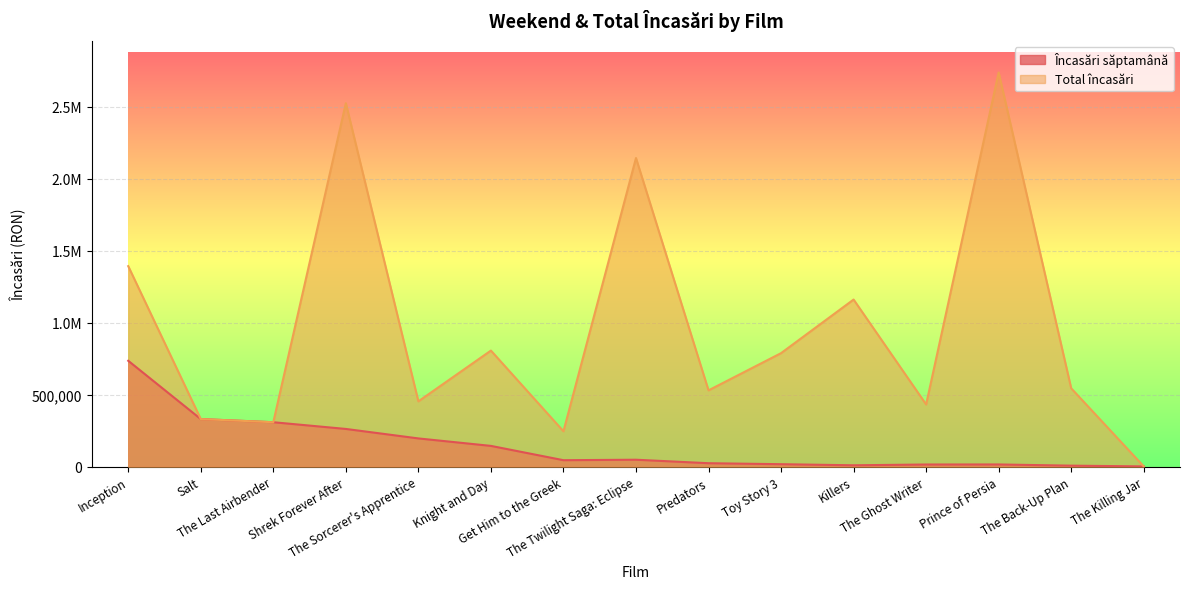

What is the difference between the maximum and second lowest values in the Total încasări series?

2492652.7